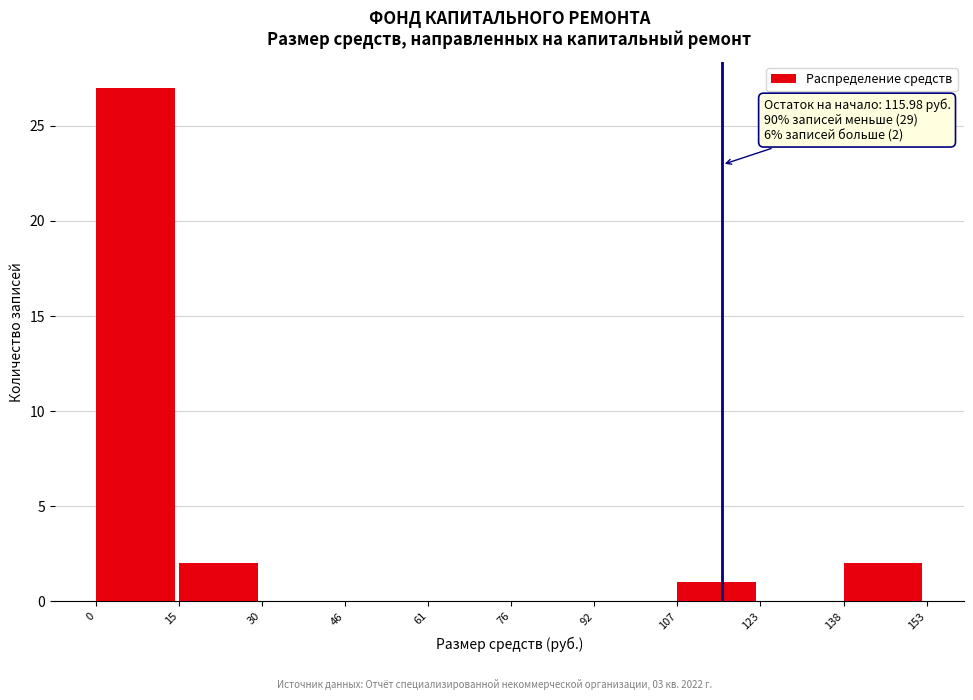

Over which range of the x-axis is the bar tallest?

0 to 15